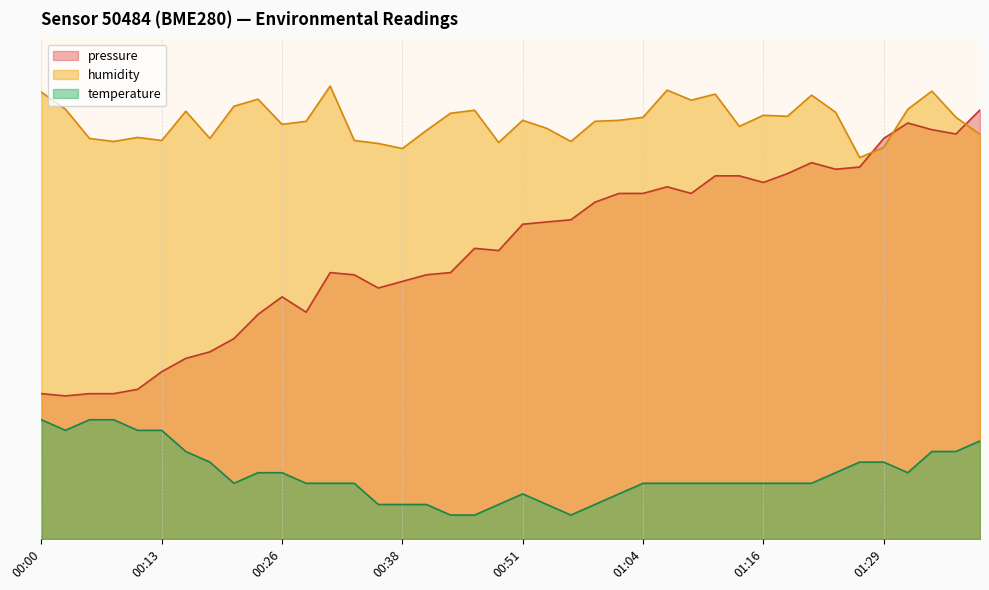

Is the value of humidity at 00:13 greater than the value of temperature at 00:44?

Yes